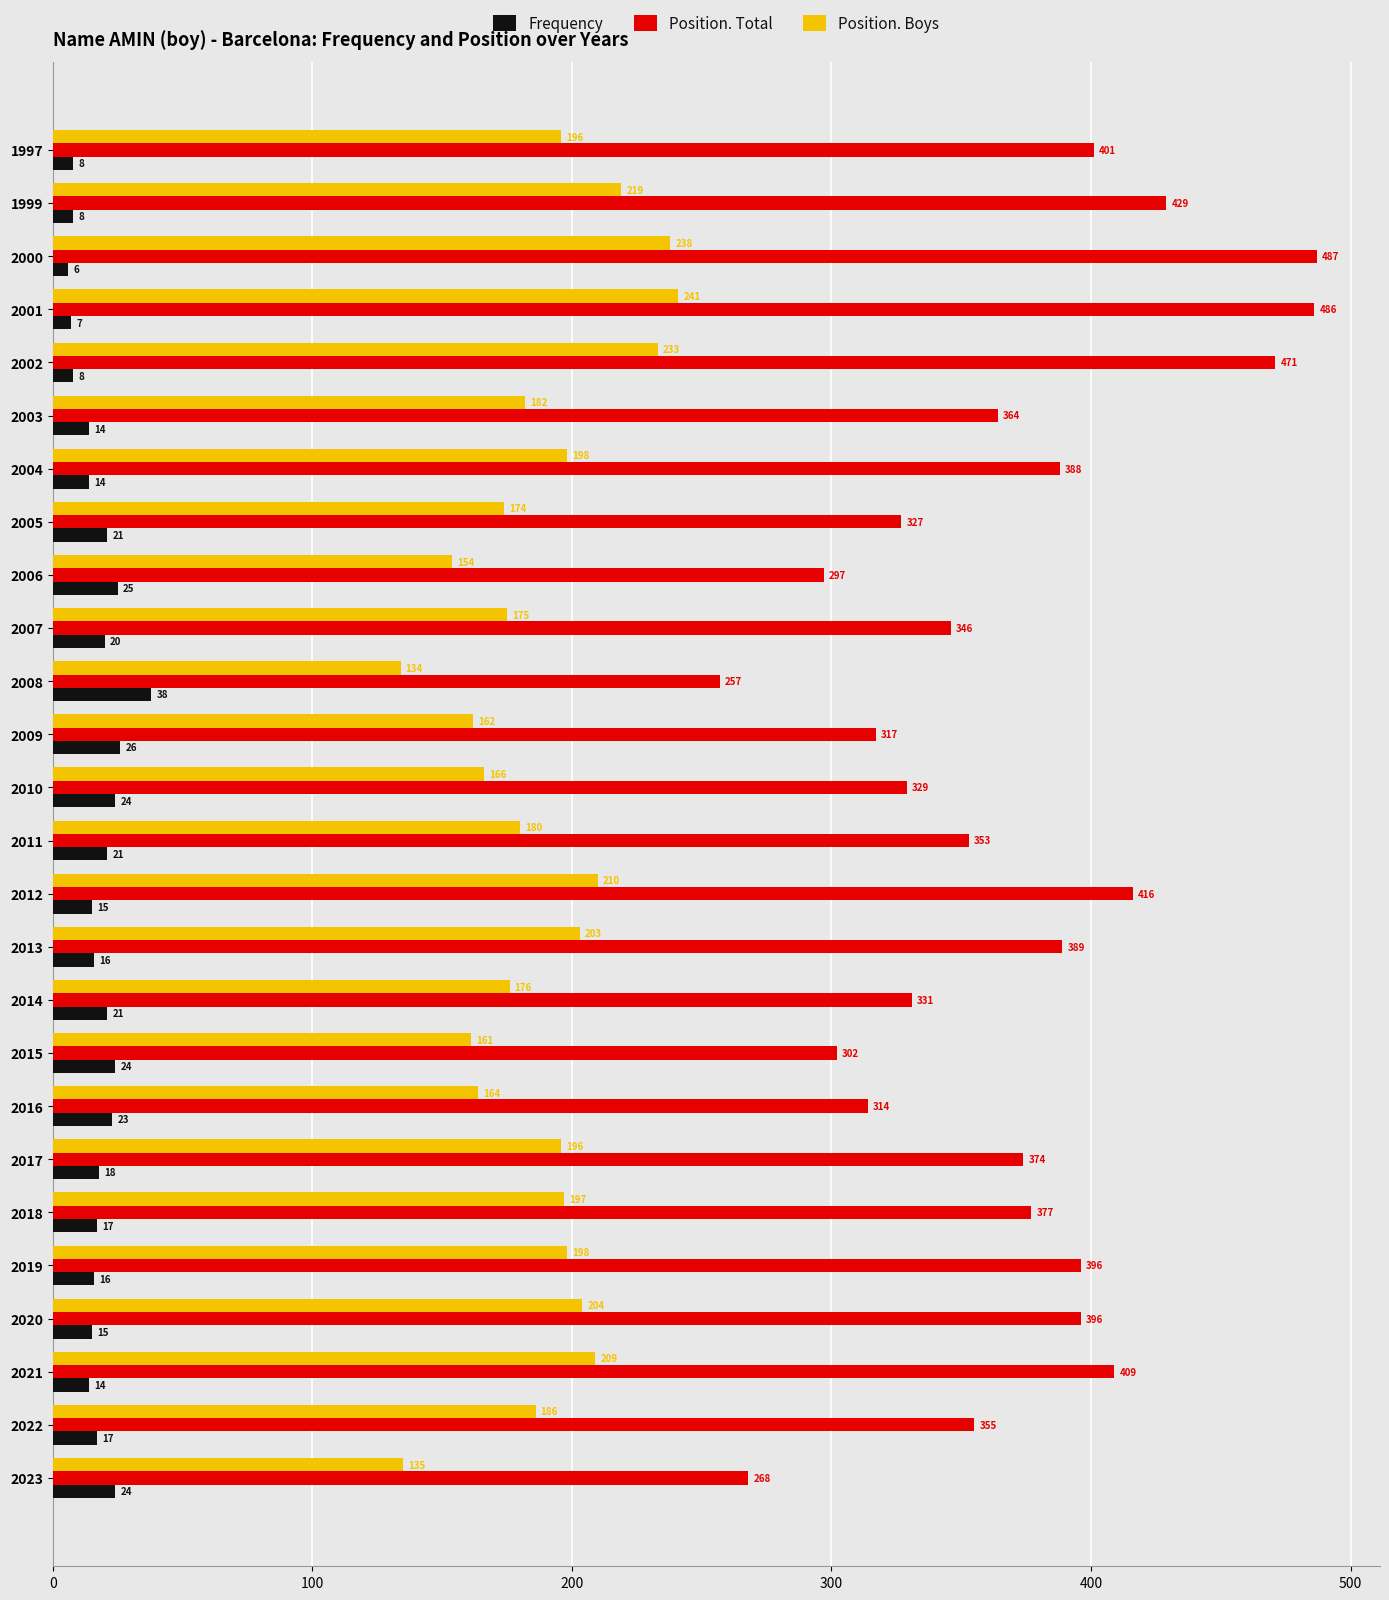

Is it true that Position. Boys equals 232 at 2015?

False